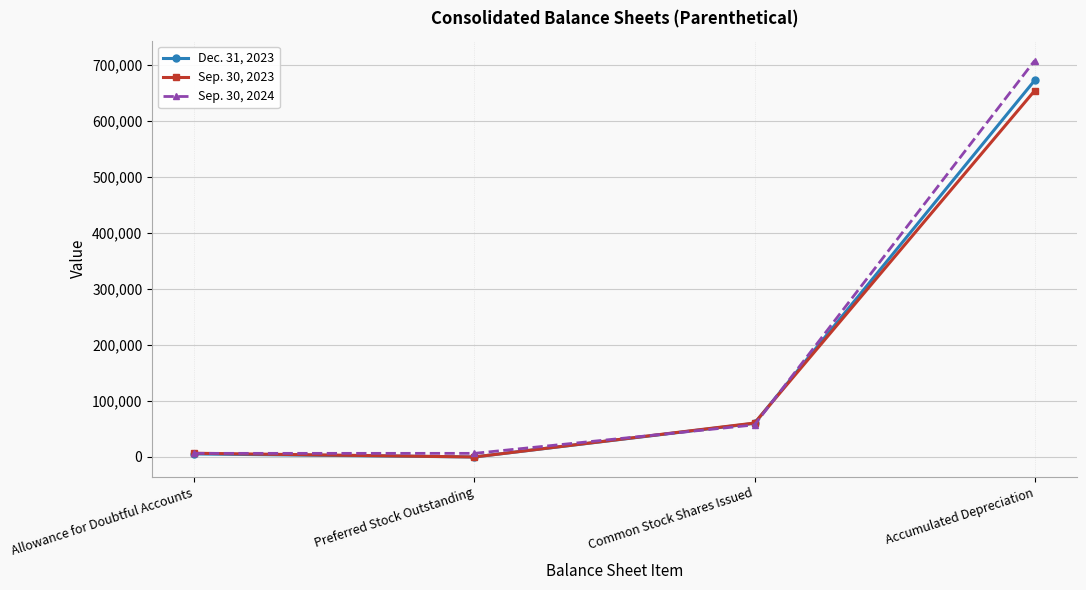

Is it true that Dec. 31, 2023 equals 59996 at Common Stock Shares Issued?

True